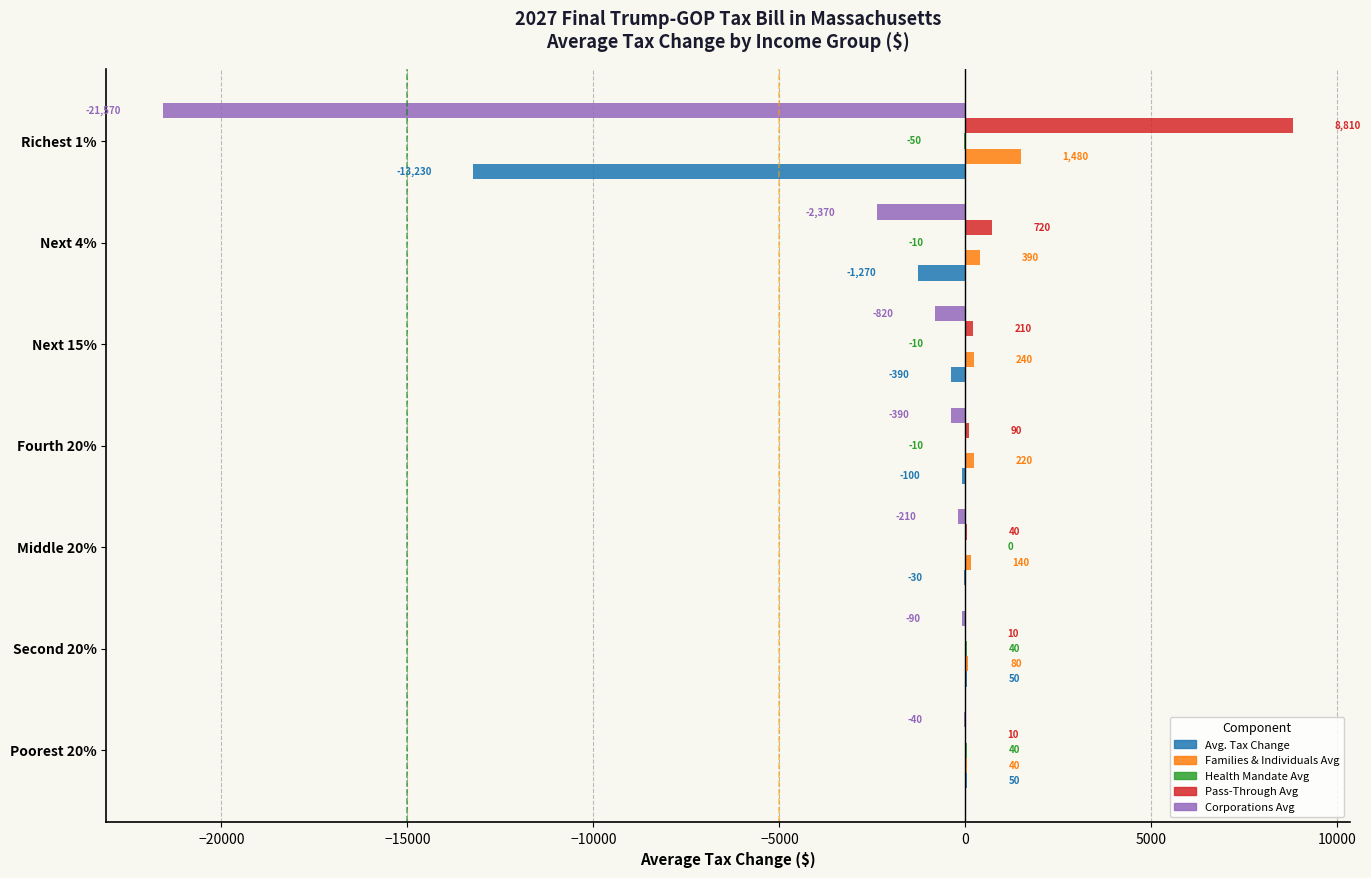

Where is Families & Individuals Avg nearest to the value 760?

Next 4%